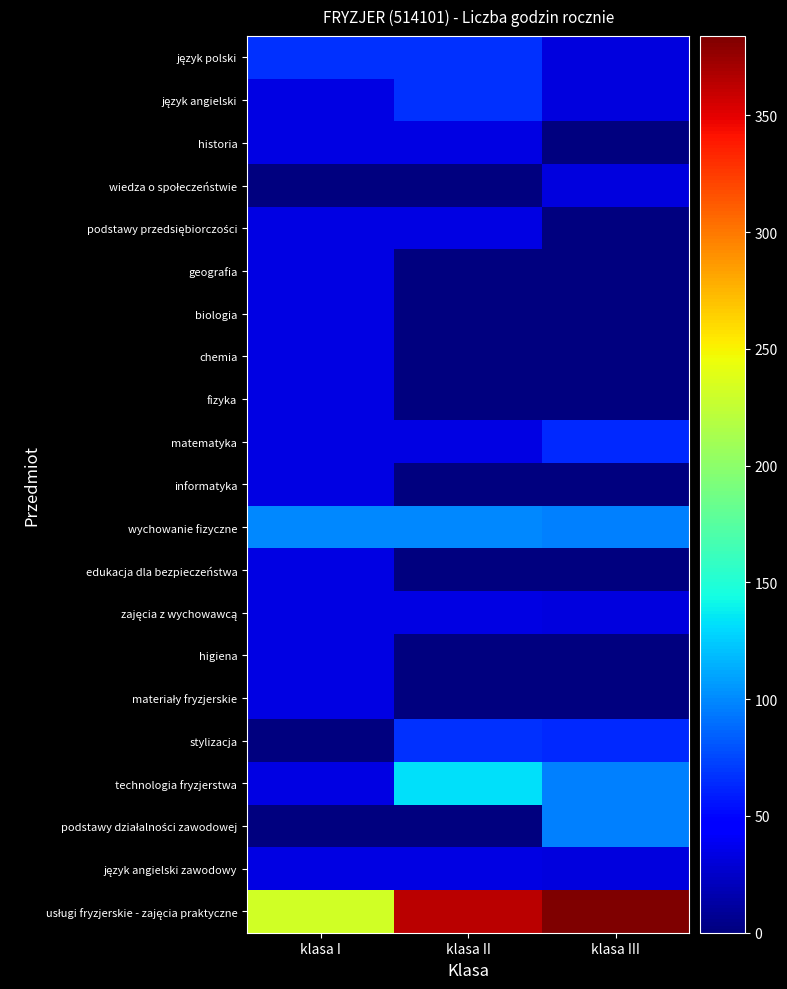

What is the spread (max minus min) of values at klasa I?

231